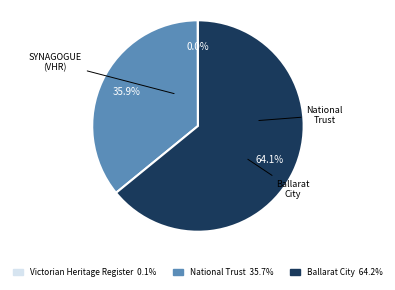

To the nearest percent, what is the difference between the largest and smallest slice percentages?

64%